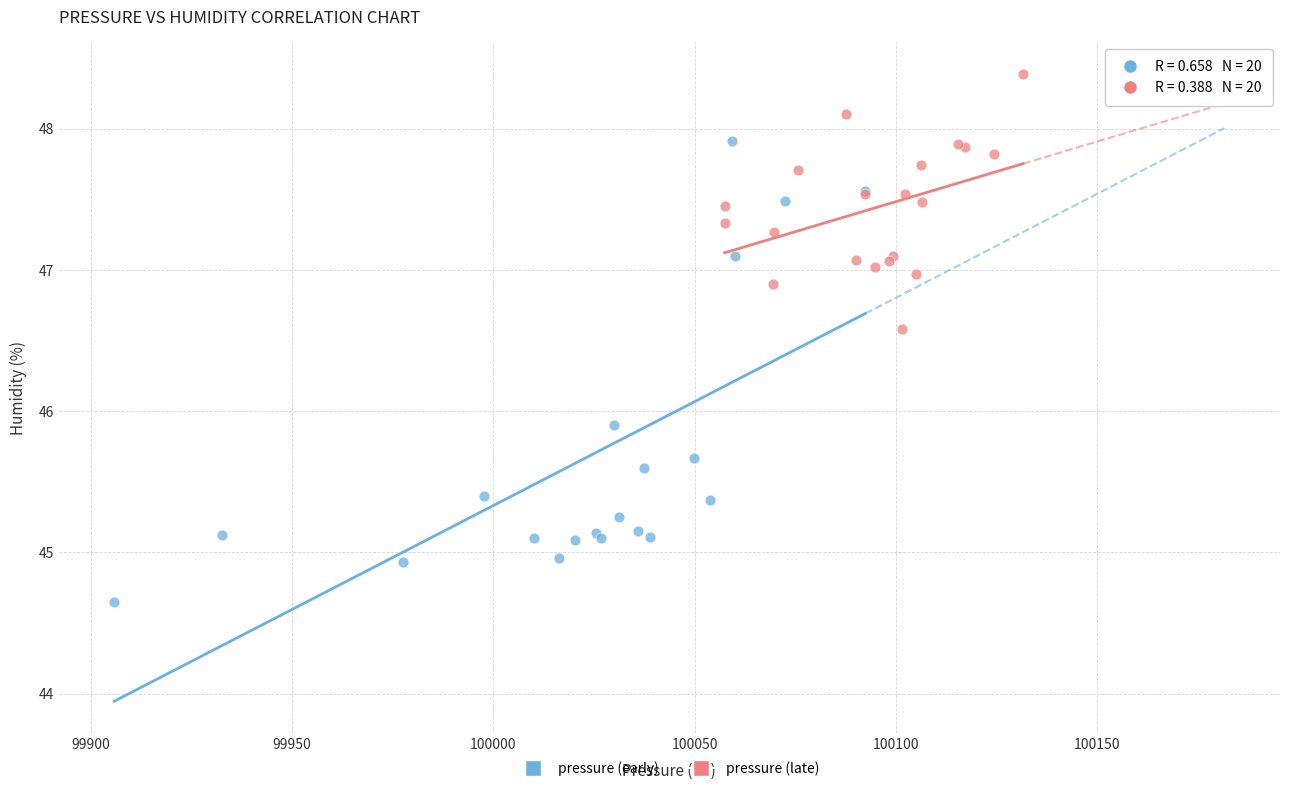

Which series has the widest spread of Y values?

pressure (early)